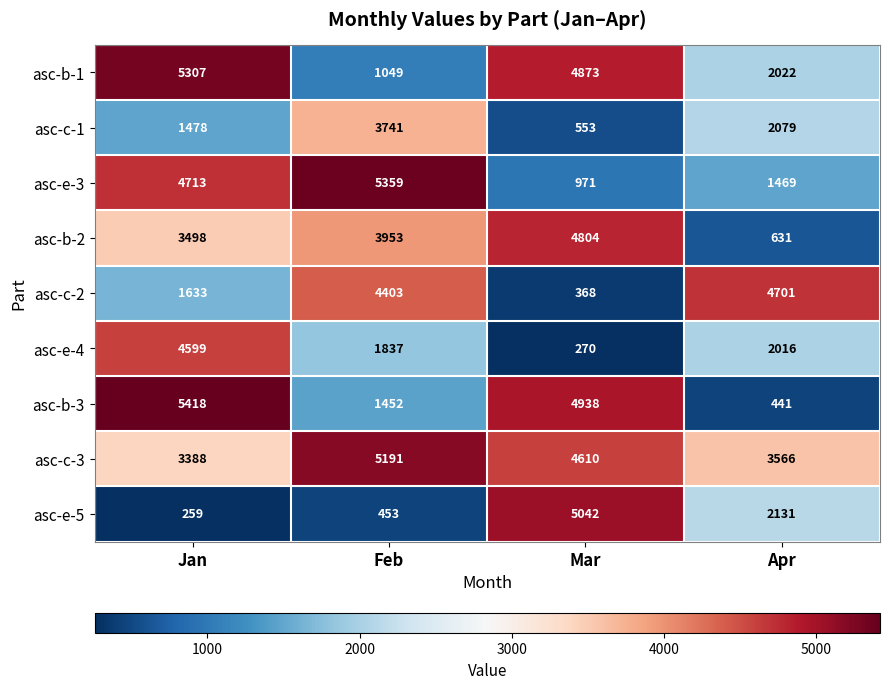

How many categories are shown in the chart?

4